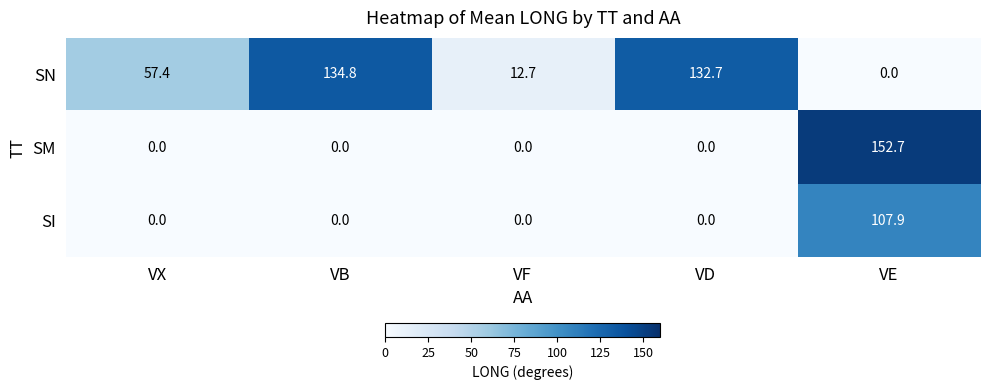

At which category does the chart reach its peak across all series?

VE